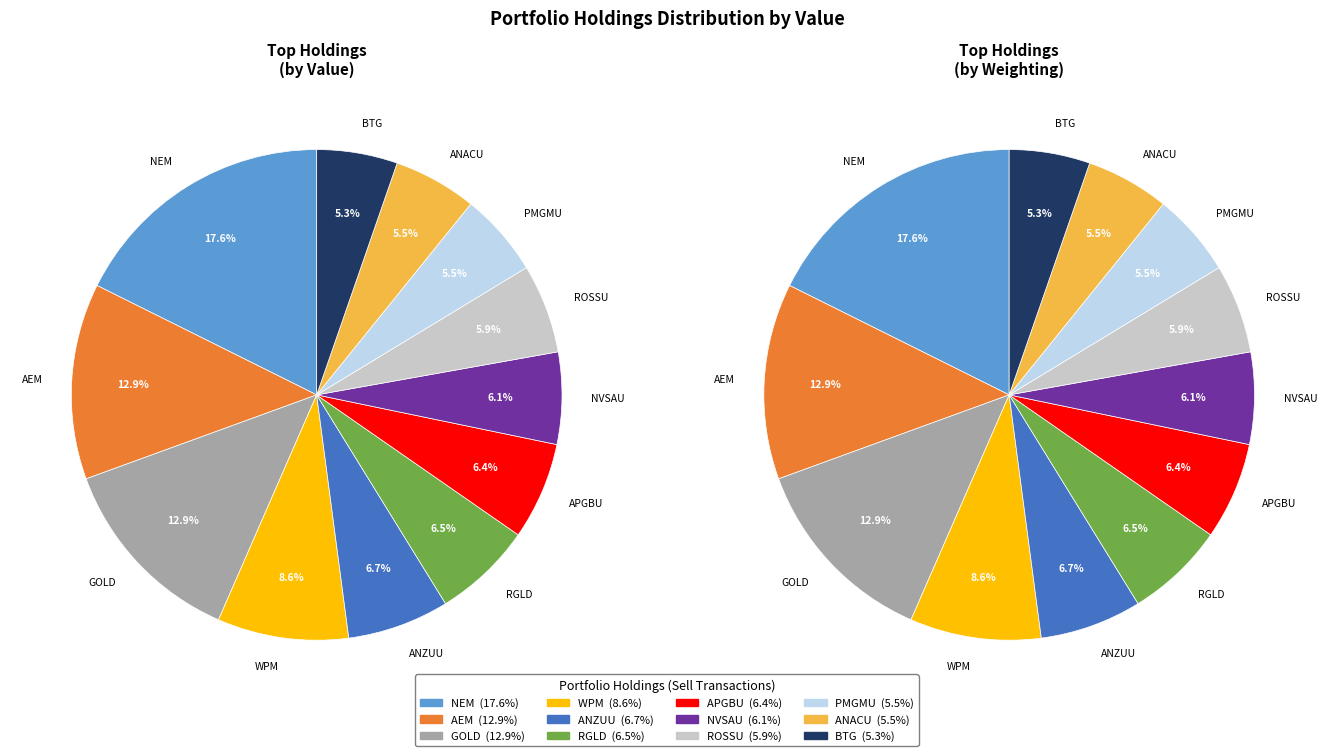

Does ANZU SPECIAL ACQUISITN account for over 50% of the chart?

No